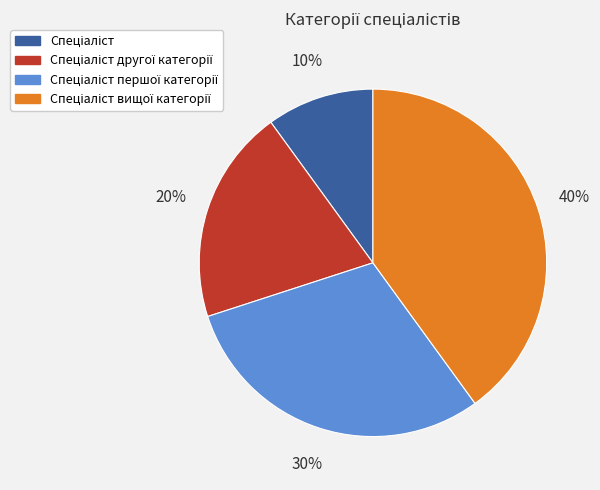

Does any single category account for the majority?

No